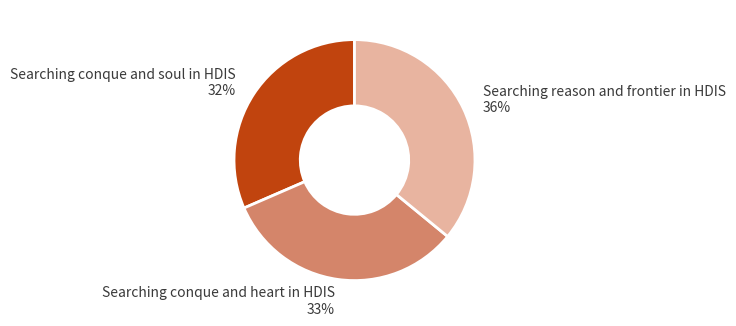

Which slice is the largest?

Searching reason and frontier in HDIS